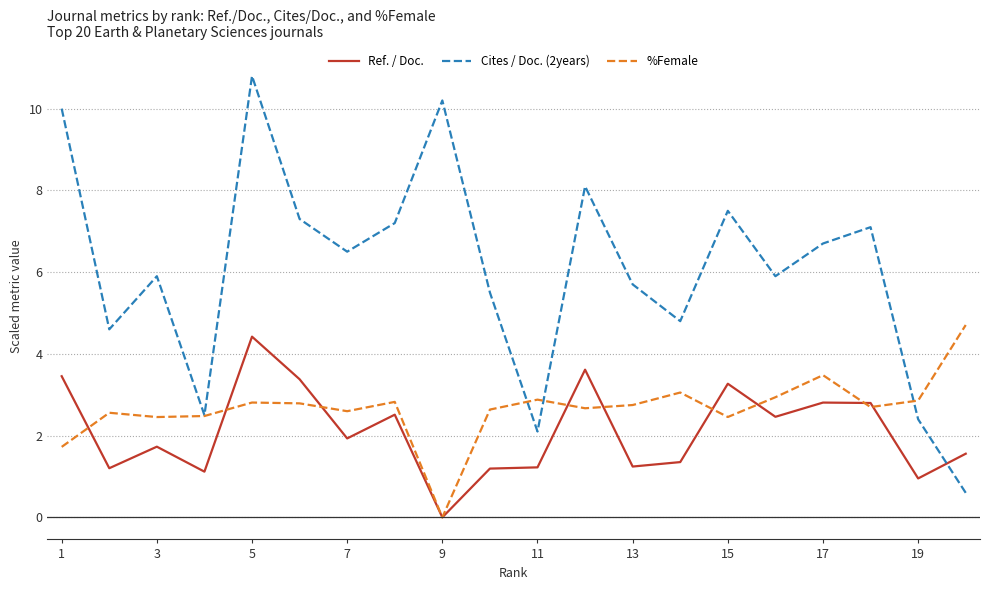

After their last crossing, which series has the higher values: Cites / Doc. (2years) or Ref. / Doc.?

Ref. / Doc.